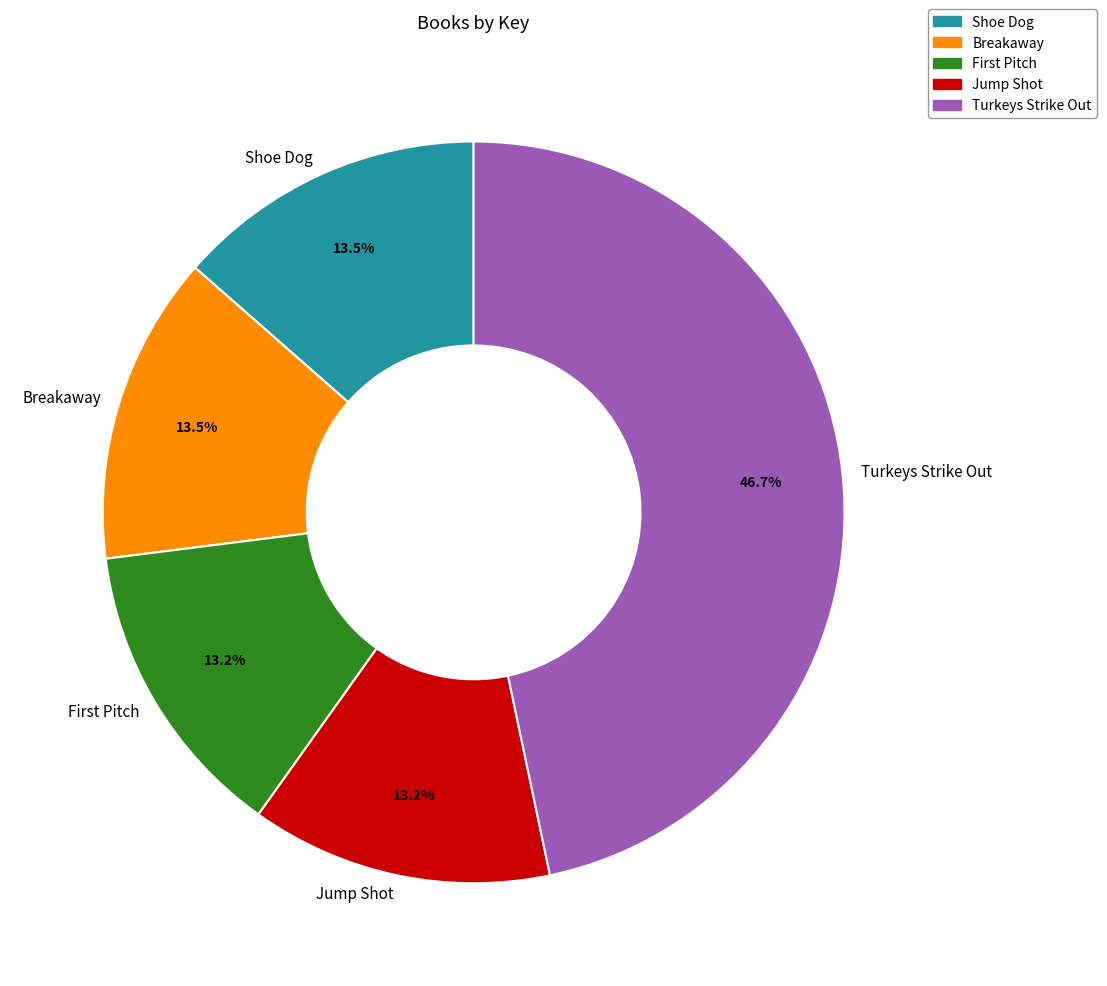

Do Jump Shot and Shoe Dog together represent more than half of the pie?

No